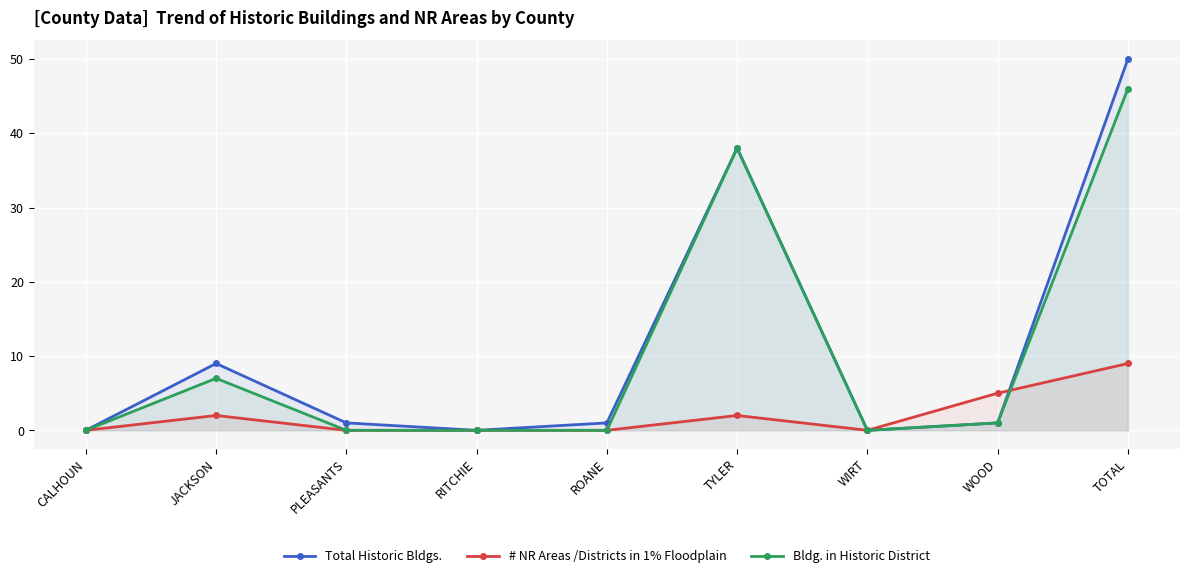

At which category is the sum across all series the highest?

TOTAL